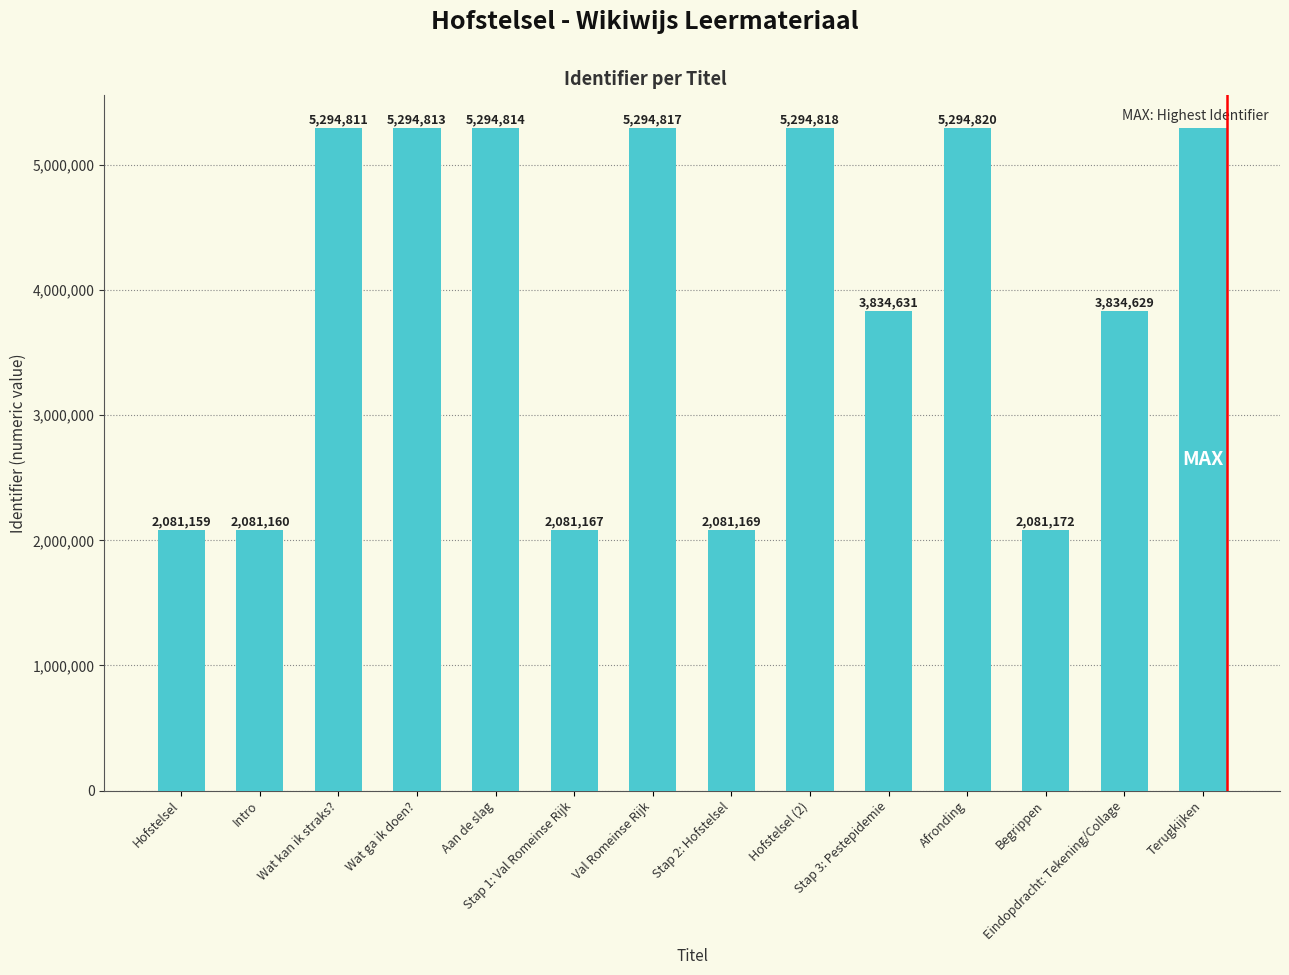

Reading right to left, what are all the values shown in this chart?

5294822	3834629	2081172	5294820	3834631	5294818	2081169	5294817	2081167	5294814	5294813	5294811	2081160	2081159